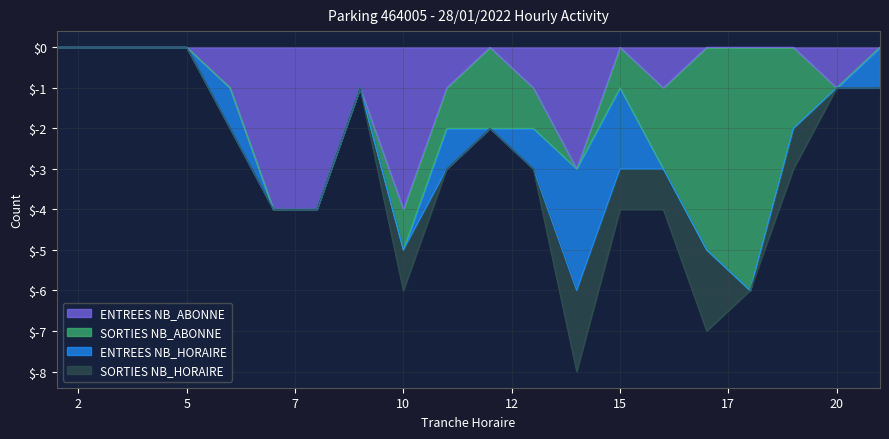

Where is ENTREES NB_HORAIRE nearest to the value 1?

6